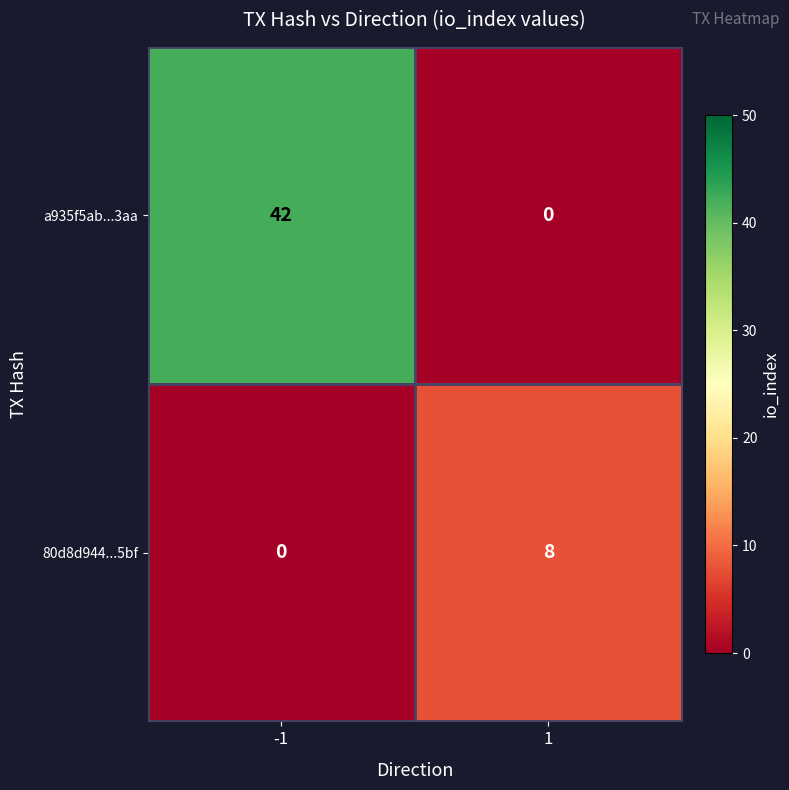

How many series are shown in this chart?

2